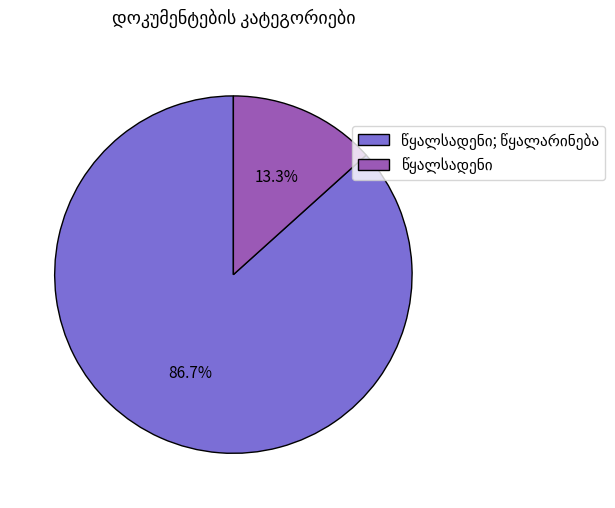

Does any single category account for the majority?

Yes